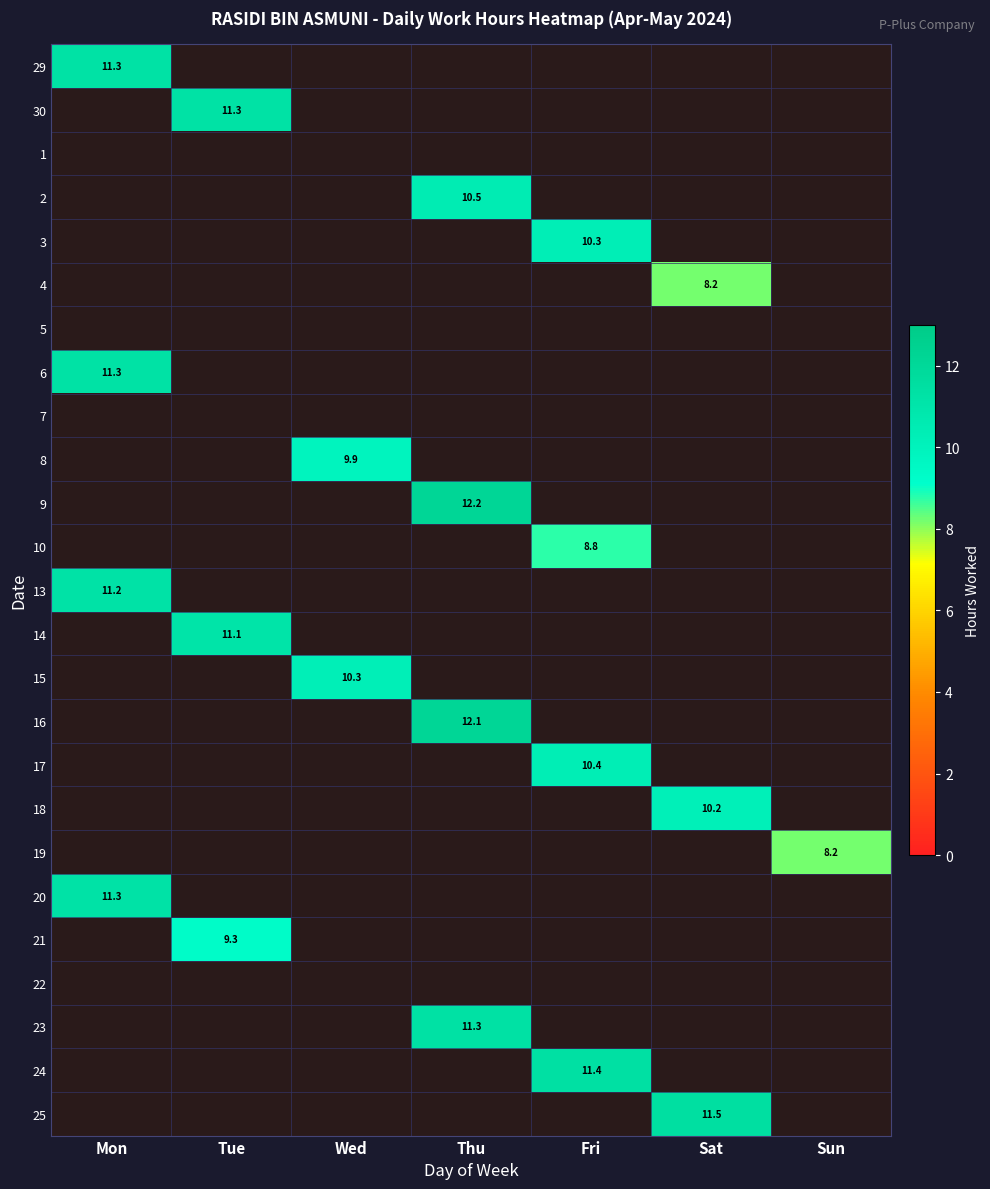

Is it true that 6 equals 11.3 at Mon?

True